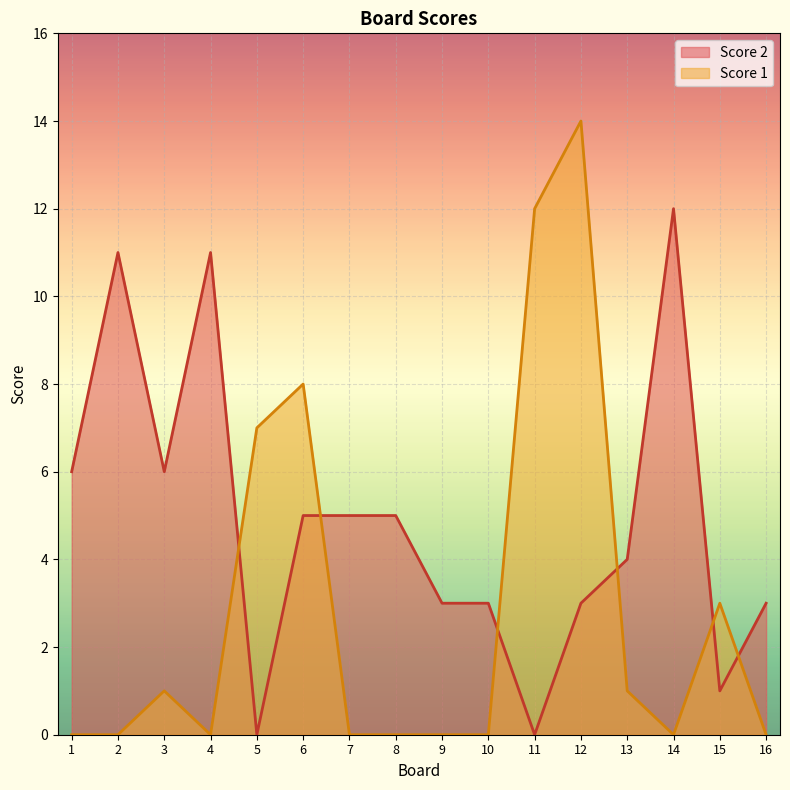

Reading left to right, extract all data points from this chart.

Score 2: 1=6	2=11	3=6	4=11	5=0	6=5	7=5	8=5	9=3	10=3	11=0	12=3	13=4	14=12	15=1	16=3
Score 1: 1=0	2=0	3=1	4=0	5=7	6=8	7=0	8=0	9=0	10=0	11=12	12=14	13=1	14=0	15=3	16=0